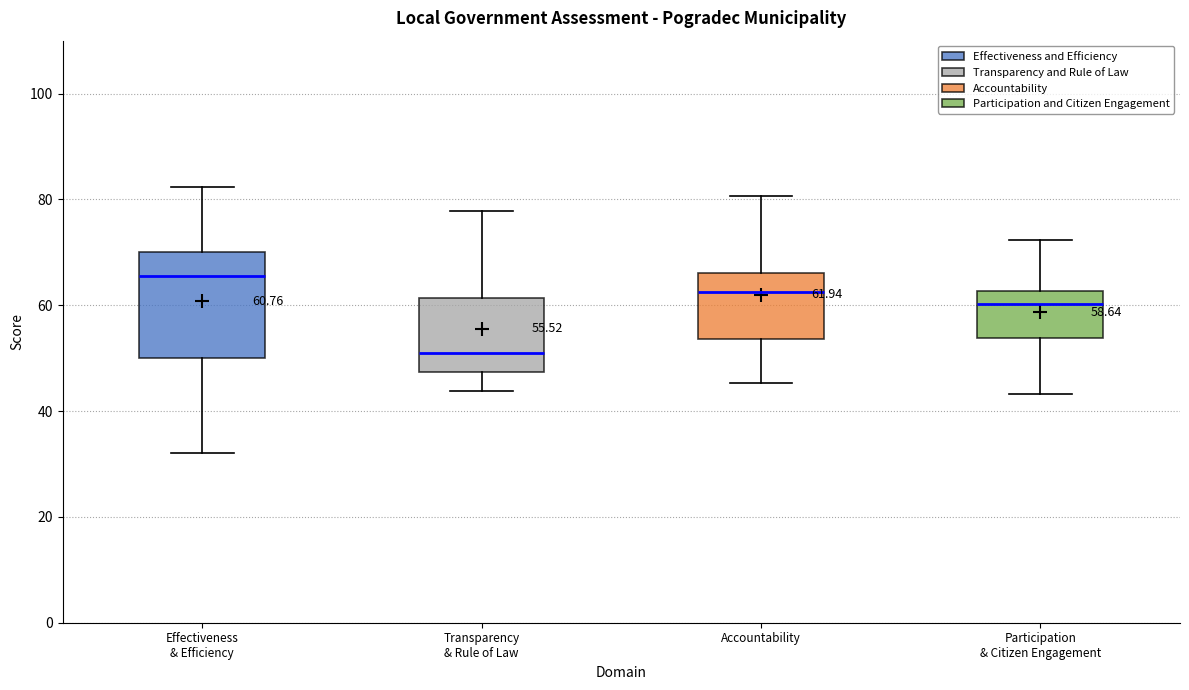

Comparing the boxes themselves (not the whiskers), which one is the tallest?

Effectiveness & Efficiency